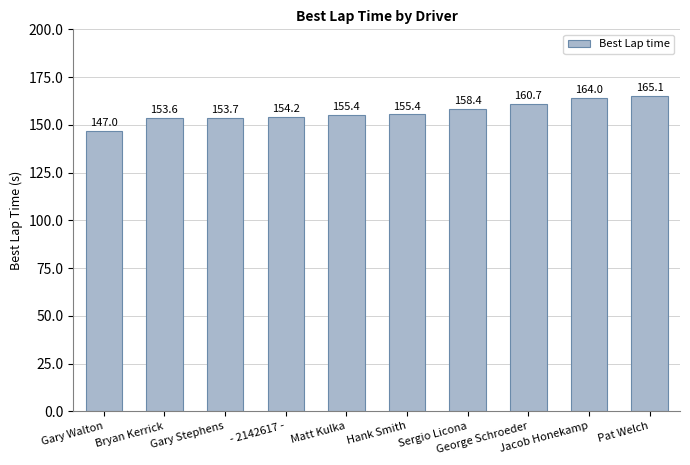

What is the difference between the second highest and second lowest values?

10.4